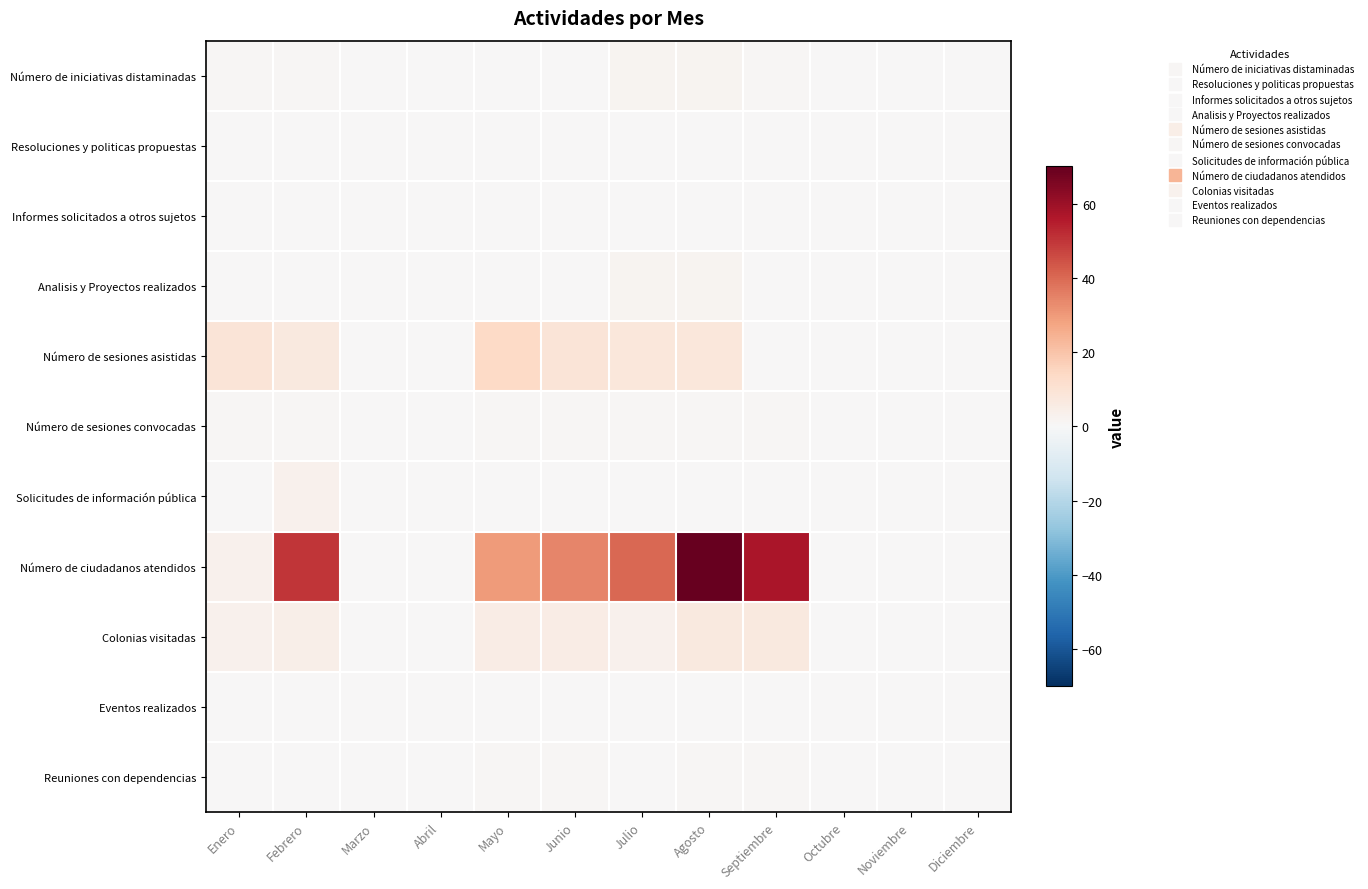

Reading left to right, transcribe all the data shown in this chart.

Número de iniciativas distaminadas: Enero=1	Febrero=1	Marzo=0	Abril=0	Mayo=0	Junio=0	Julio=2	Agosto=2	Septiembre=1	Octubre=0	Noviembre=0	Diciembre=0
Resoluciones y politicas propuestas: Enero=0	Febrero=0	Marzo=0	Abril=0	Mayo=0	Junio=0	Julio=0	Agosto=0	Septiembre=0	Octubre=0	Noviembre=0	Diciembre=0
Informes solicitados a otros sujetos: Enero=0	Febrero=0	Marzo=0	Abril=0	Mayo=0	Junio=0	Julio=0	Agosto=0	Septiembre=0	Octubre=0	Noviembre=0	Diciembre=0
Analisis y Proyectos realizados: Enero=0	Febrero=0	Marzo=0	Abril=0	Mayo=0	Junio=0	Julio=2	Agosto=2	Septiembre=0	Octubre=0	Noviembre=0	Diciembre=0
Número de sesiones asistidas: Enero=9	Febrero=7	Marzo=0	Abril=0	Mayo=14	Junio=9	Julio=8	Agosto=8	Septiembre=0	Octubre=0	Noviembre=0	Diciembre=0
Número de sesiones convocadas: Enero=1	Febrero=1	Marzo=0	Abril=0	Mayo=1	Junio=1	Julio=1	Agosto=1	Septiembre=1	Octubre=0	Noviembre=0	Diciembre=0
Solicitudes de información pública: Enero=0	Febrero=3	Marzo=0	Abril=0	Mayo=0	Junio=0	Julio=0	Agosto=0	Septiembre=0	Octubre=0	Noviembre=0	Diciembre=0
Número de ciudadanos atendidos: Enero=3	Febrero=50	Marzo=0	Abril=0	Mayo=30	Junio=34	Julio=40	Agosto=70	Septiembre=57	Octubre=0	Noviembre=0	Diciembre=0
Colonias visitadas: Enero=3	Febrero=4	Marzo=0	Abril=0	Mayo=5	Junio=5	Julio=3	Agosto=7	Septiembre=7	Octubre=0	Noviembre=0	Diciembre=0
Eventos realizados: Enero=0	Febrero=0	Marzo=0	Abril=0	Mayo=0	Junio=0	Julio=0	Agosto=0	Septiembre=0	Octubre=0	Noviembre=0	Diciembre=0
Reuniones con dependencias: Enero=0	Febrero=0	Marzo=0	Abril=0	Mayo=1	Junio=1	Julio=0	Agosto=1	Septiembre=1	Octubre=0	Noviembre=0	Diciembre=0